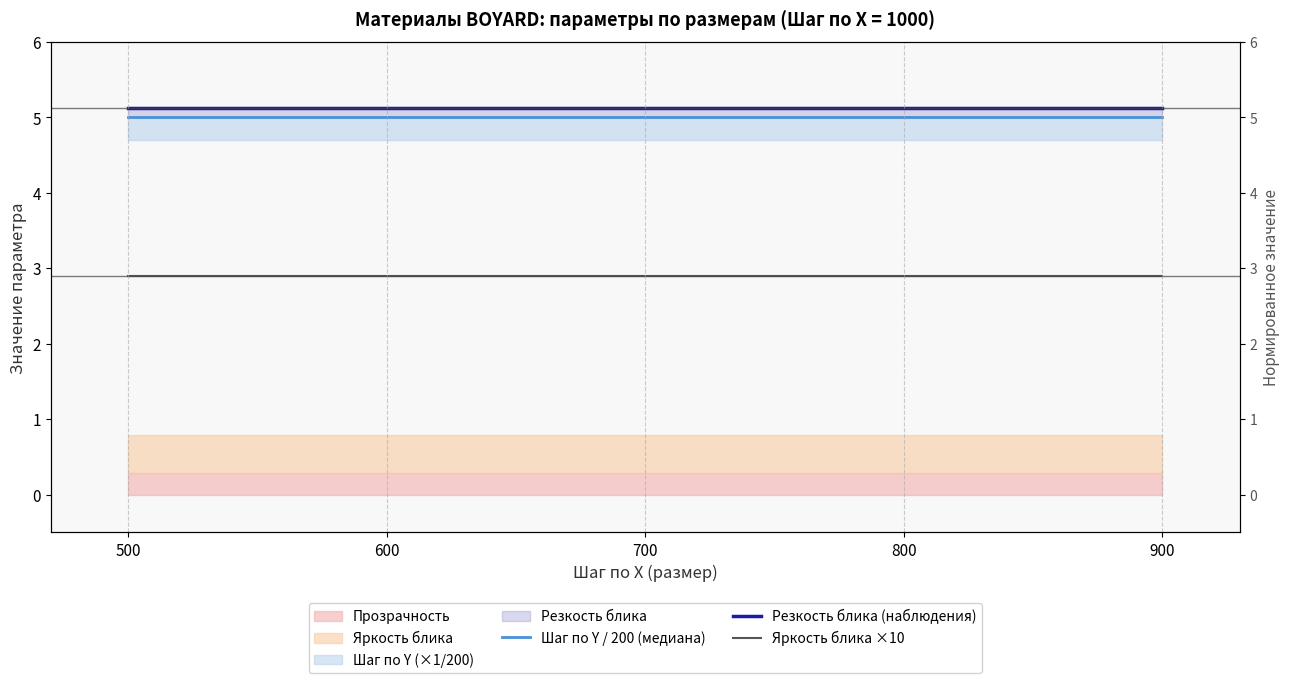

Rank the series by their maximum value, from highest to lowest.

Резкость блика (наблюдения), Шаг по Y / 200 (медиана), Яркость блика ×10